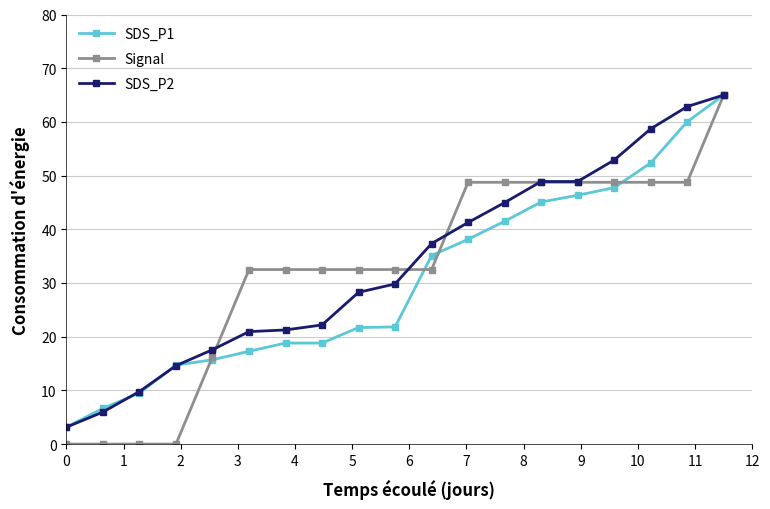

What is the value of the SDS_P1 point at the 11th from the left?

35.1